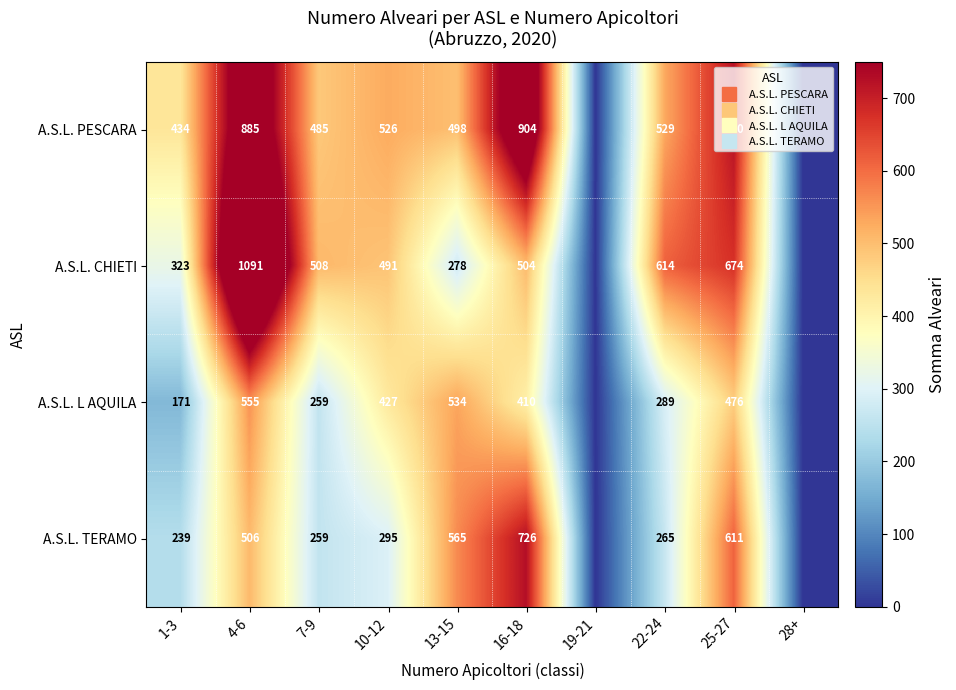

The value of row_0 at 4-6 is 885. True or false?

True